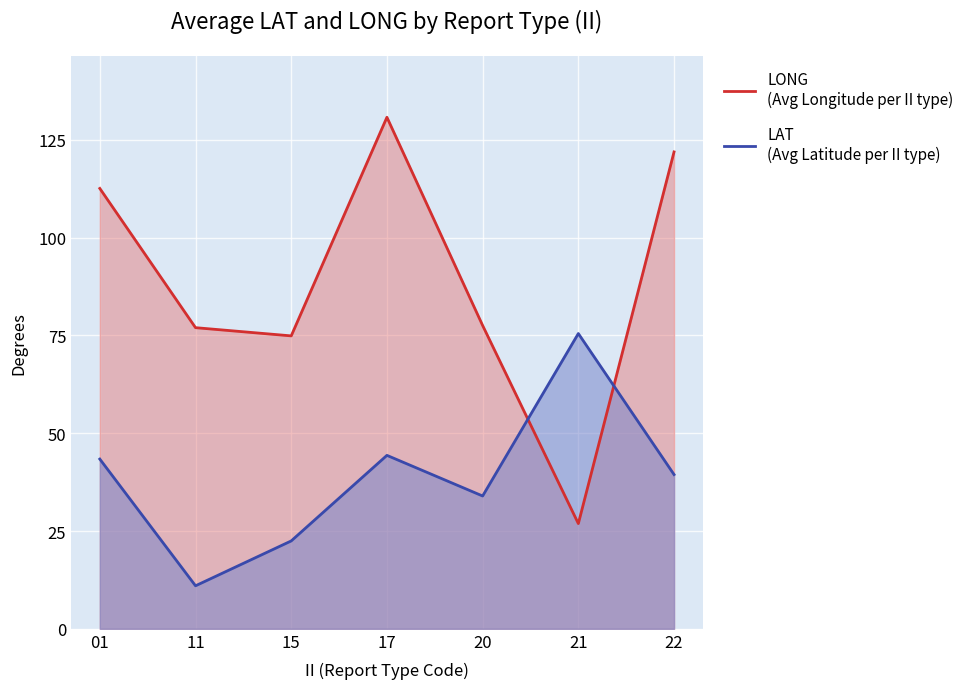

What is the sum of all LONG values?

621.7